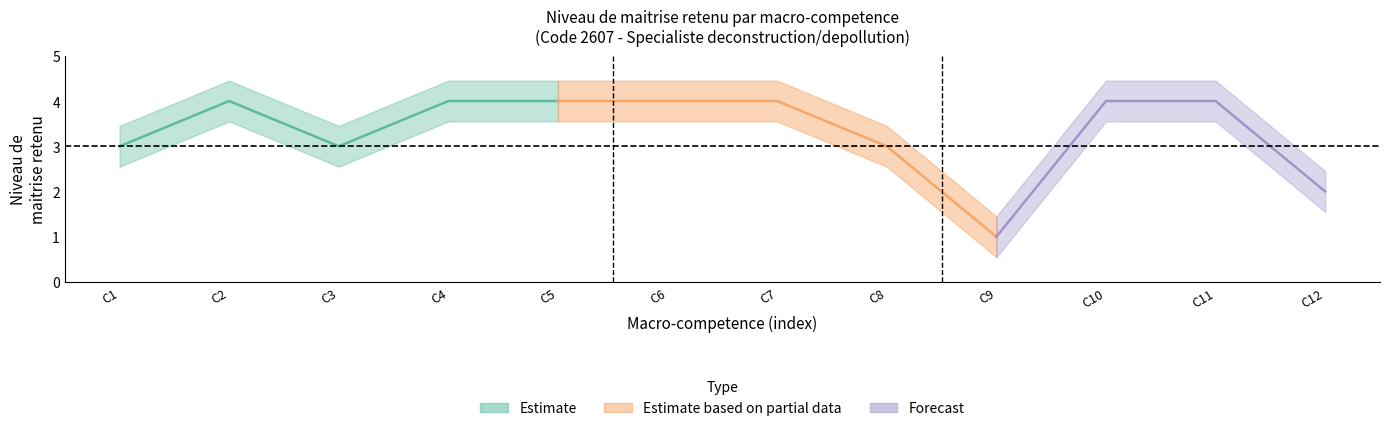

What is the average value?

3